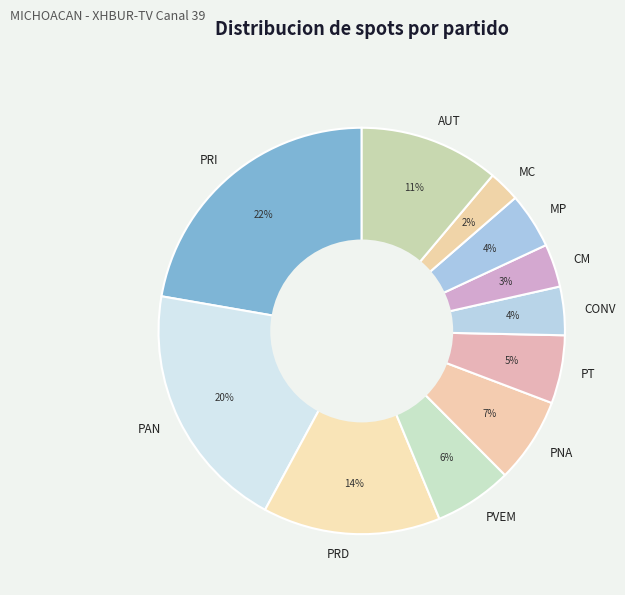

Which has a higher value, CM or MC?

CM